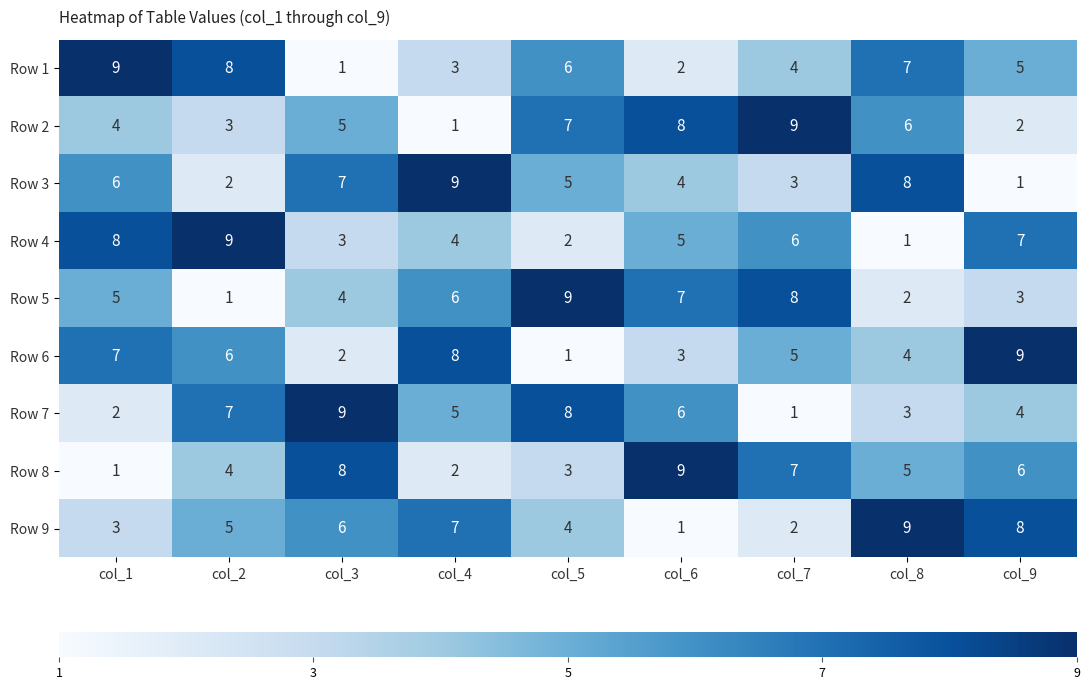

Is the value of Row 5 at col_2 greater than the value of Row 9 at col_4?

No